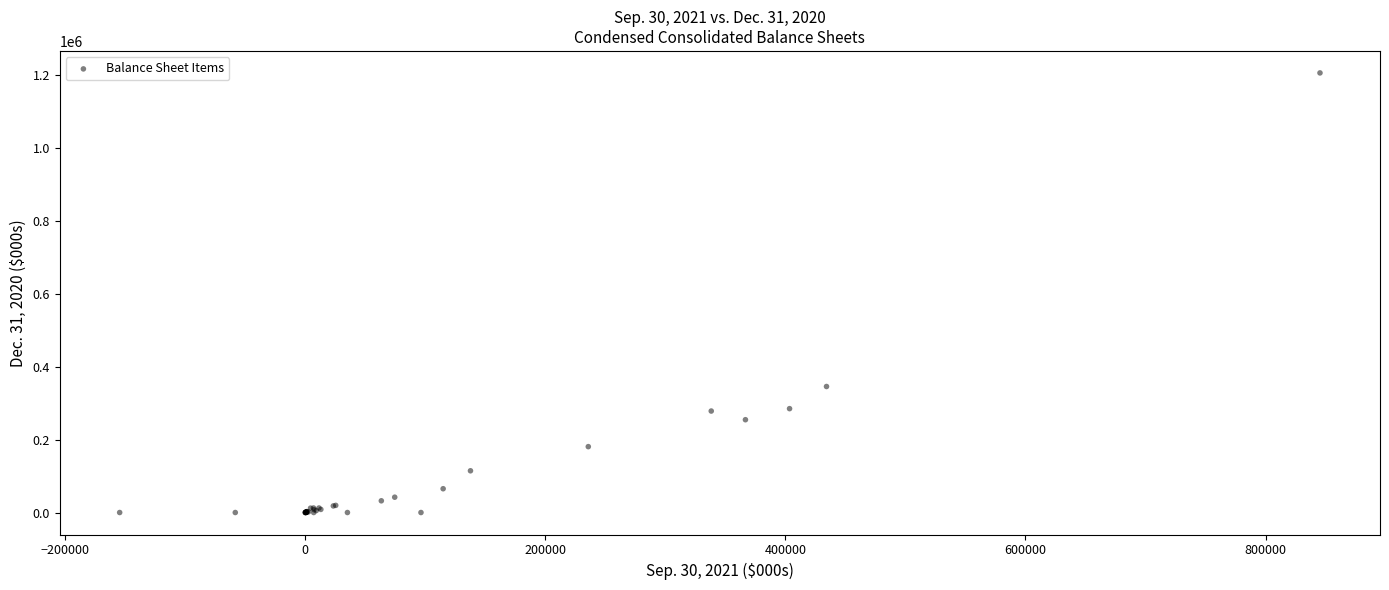

What Y value in the scatter plot is closest to 602703?

345538